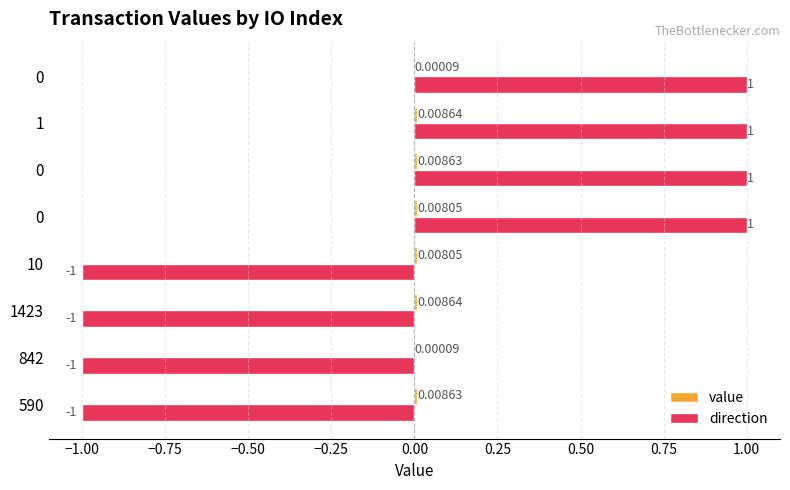

How many categories are shown in the chart?

8